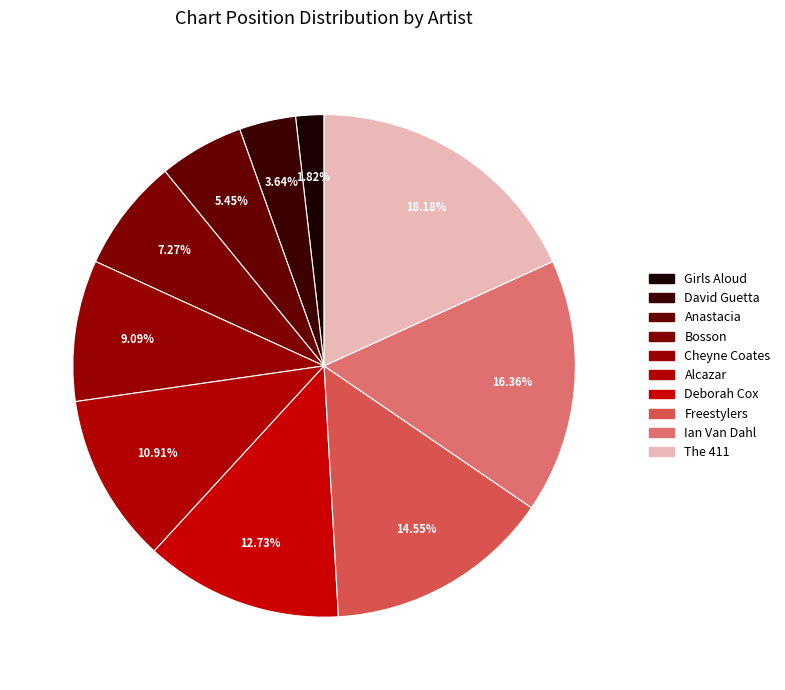

Between Alcazar and Bosson, which is larger?

Alcazar